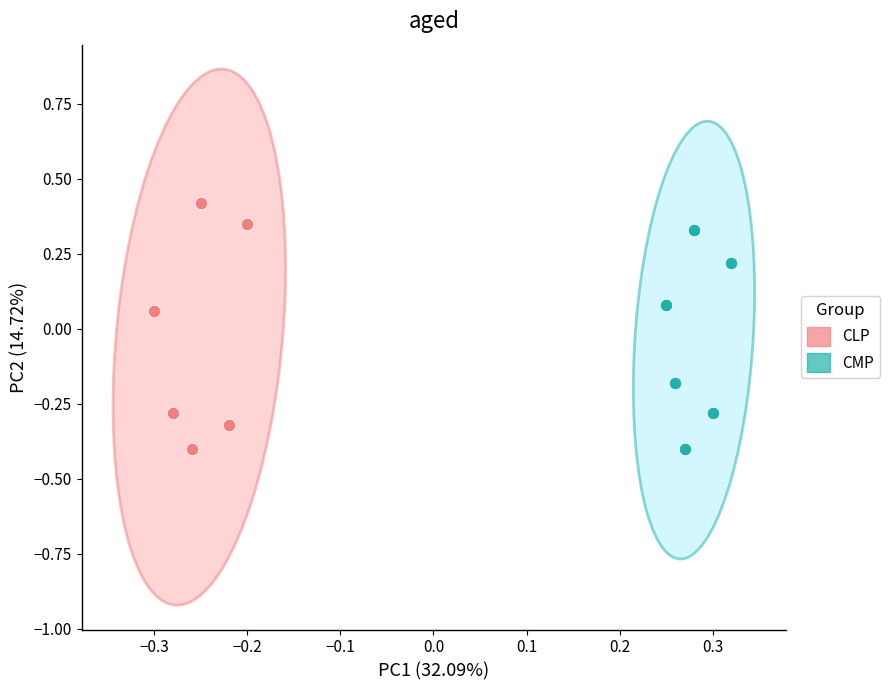

Which series has the widest spread of Y values?

CLP